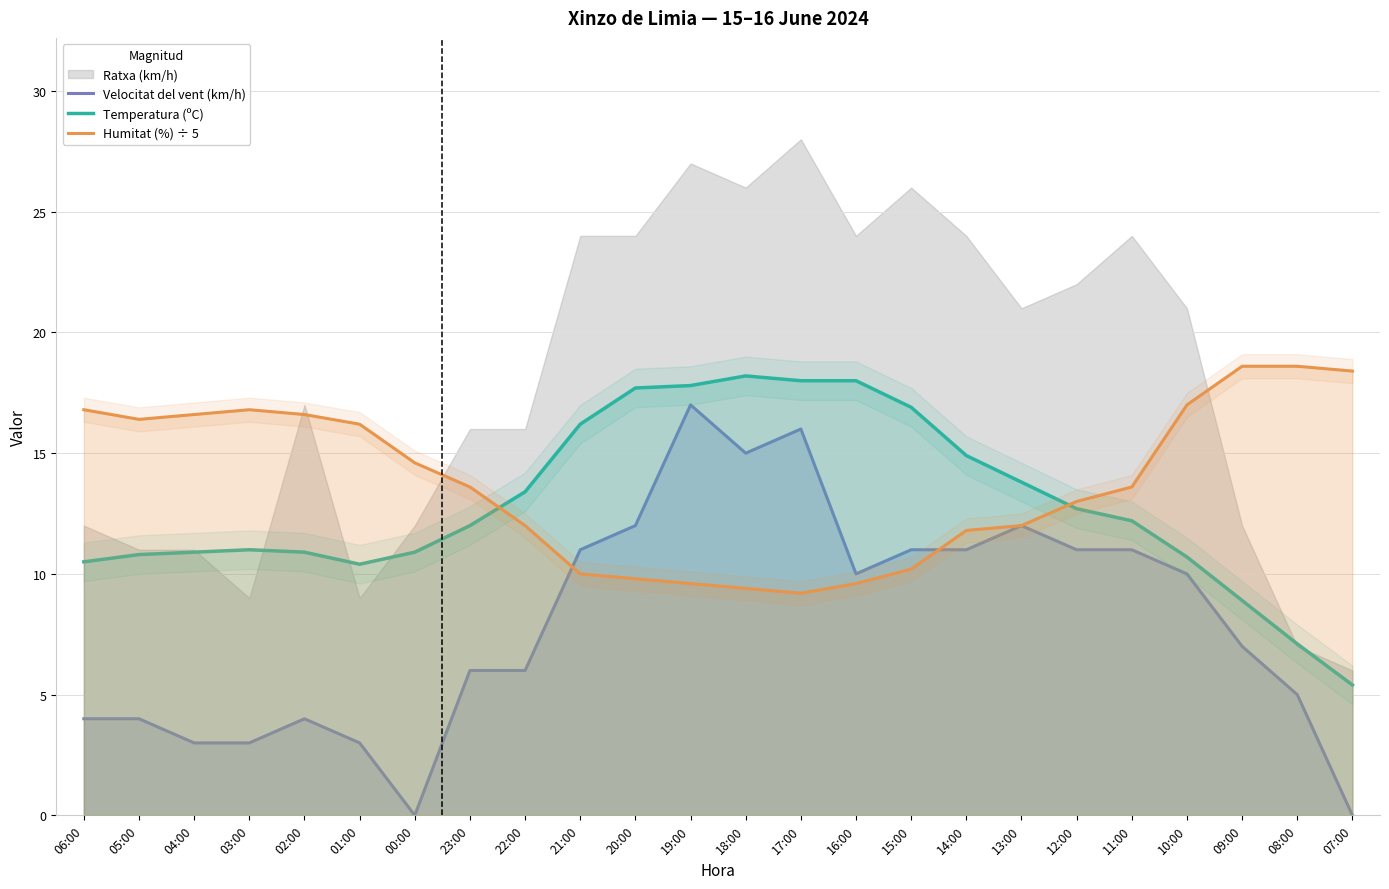

How many values in the Humitat (%) ÷ 5 series are below 13?

10